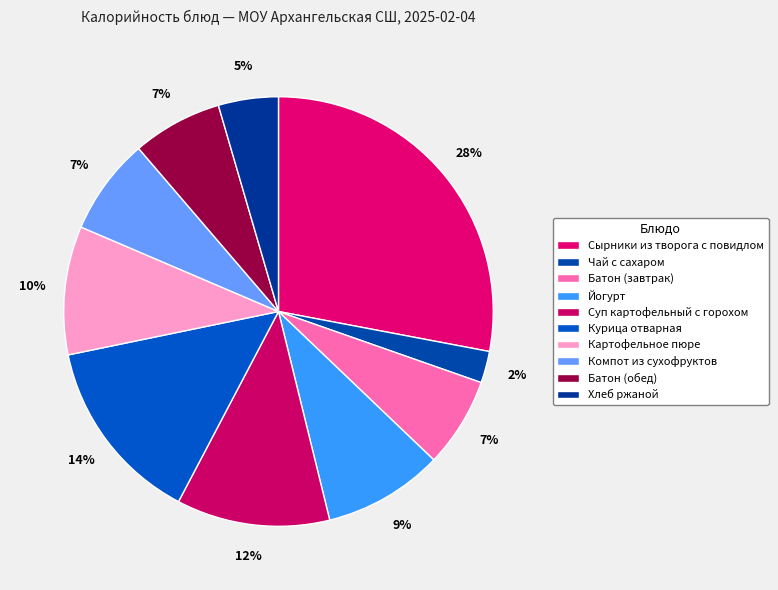

Which category has the biggest portion of the pie?

Сырники из творога с повидлом